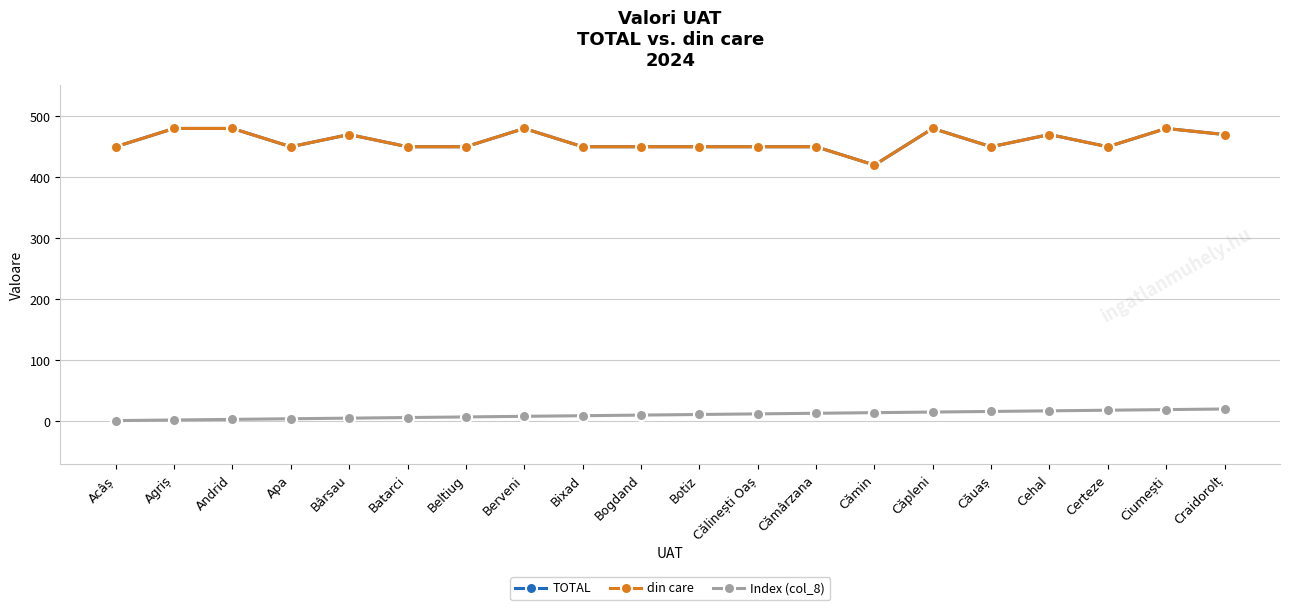

Is this an area chart (filled region under the line)?

No